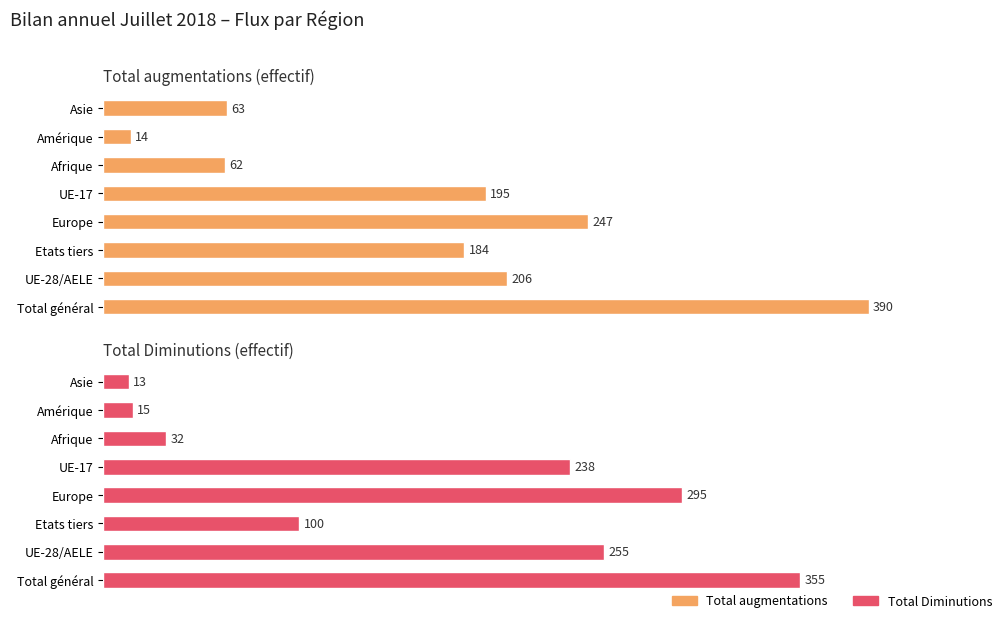

The value of Total Diminutions at Afrique is 12.3. True or false?

False